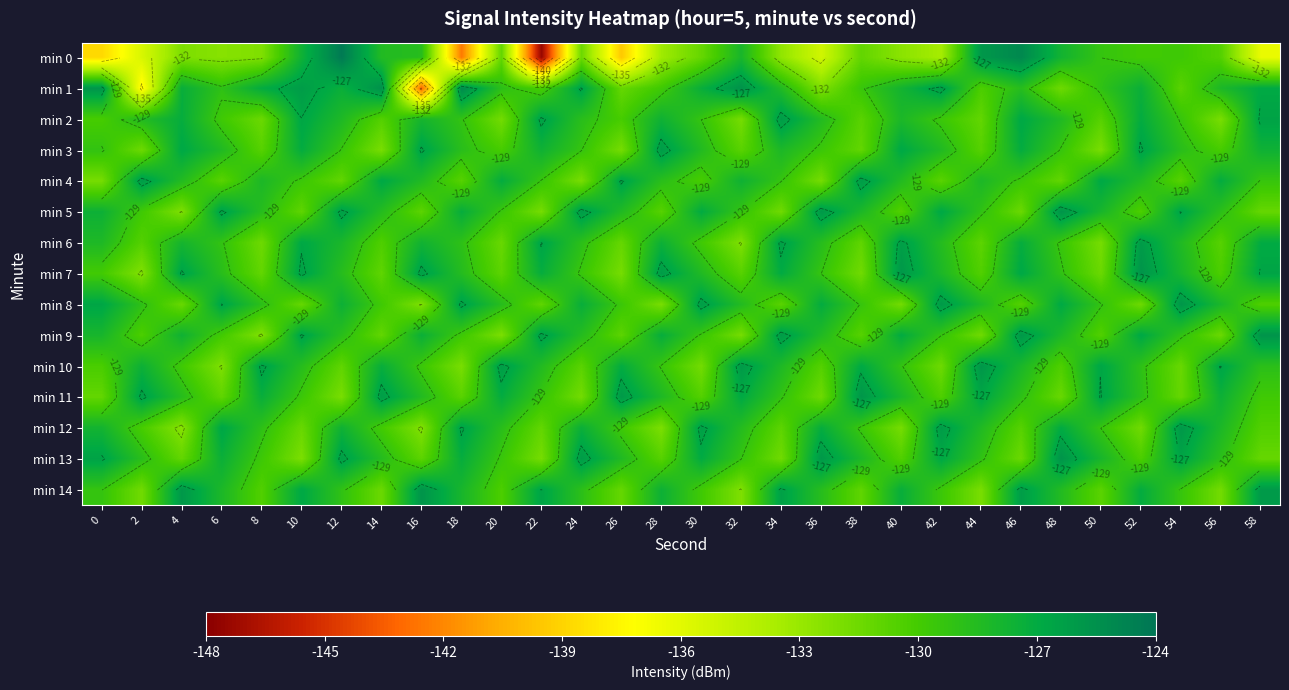

What is the difference between the min 6 values at 28 and 14?

2.9